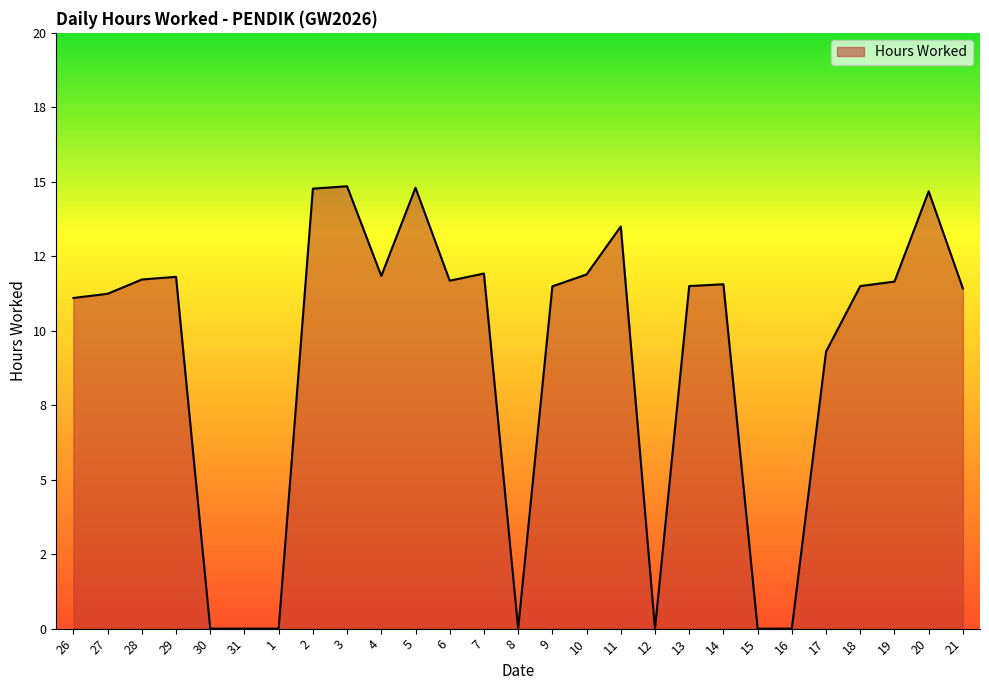

At which label does the data first exceed 11?

26